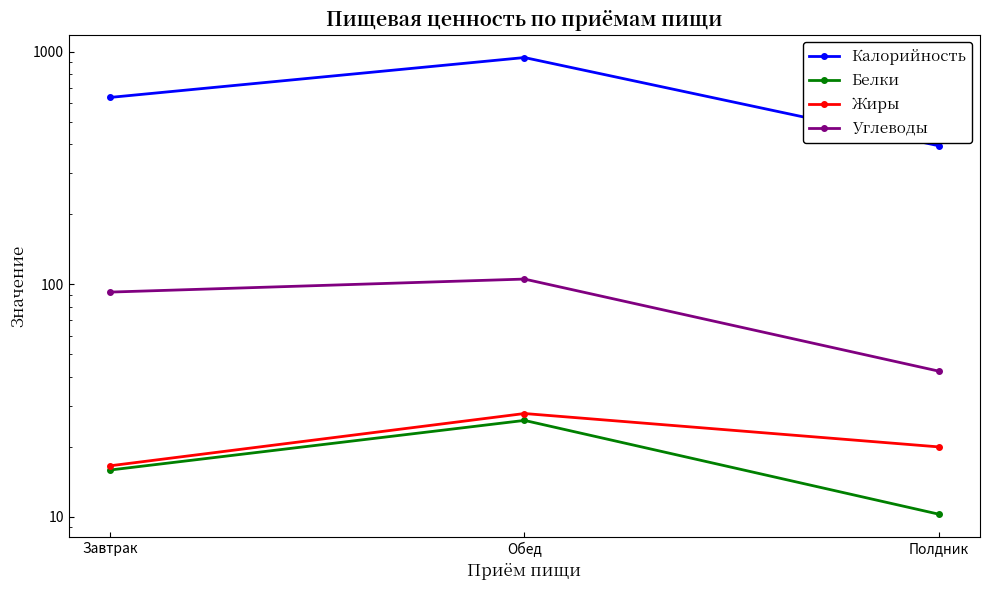

At which label is Жиры closest to 22?

Полдник